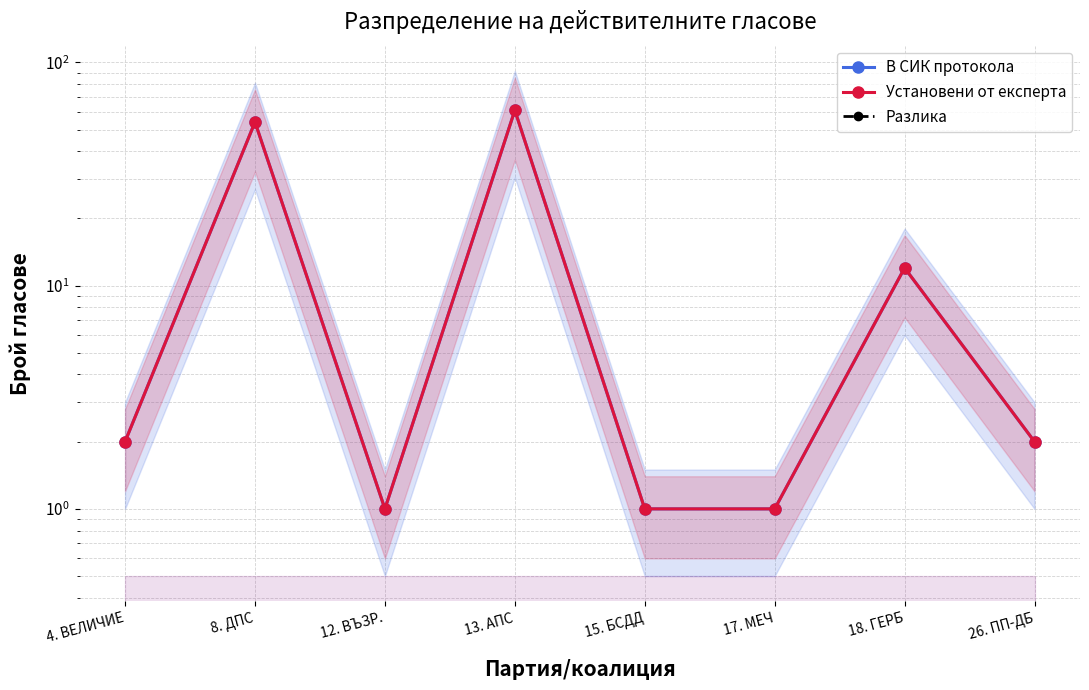

How many distinct data groups are displayed?

3